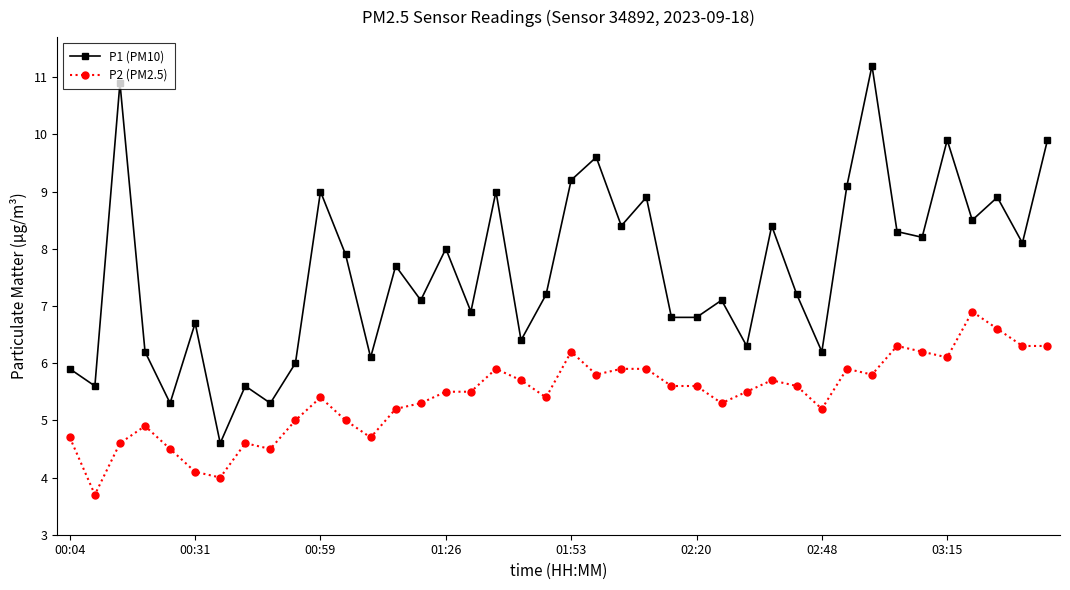

Which series has the widest spread of values?

P1 (PM10)